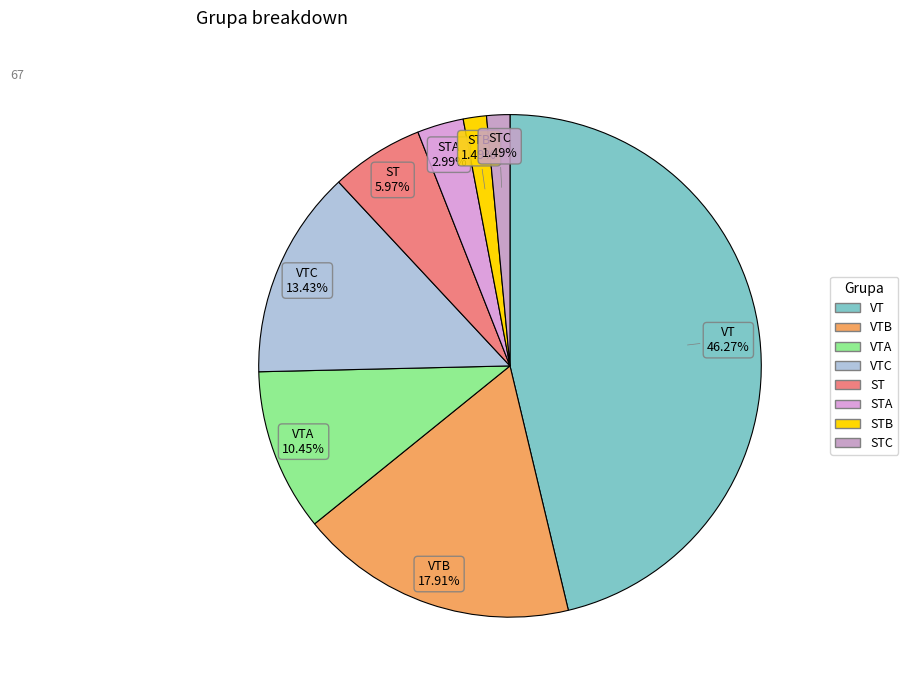

Which category has the smallest portion of the pie?

STB